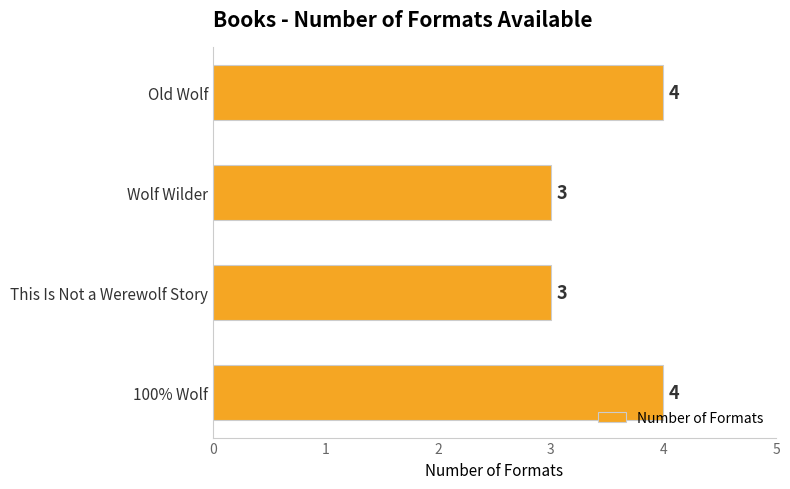

How many distinct data groups are displayed?

1